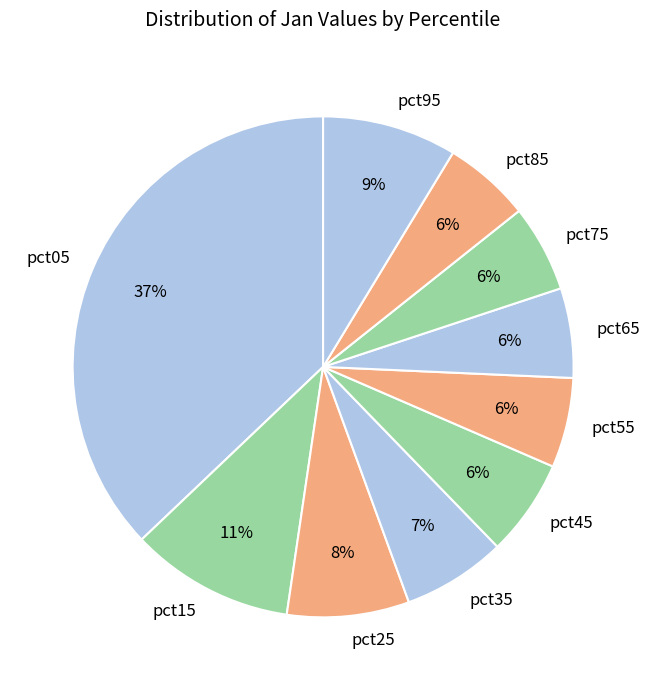

Does pct85 account for over 50% of the chart?

No